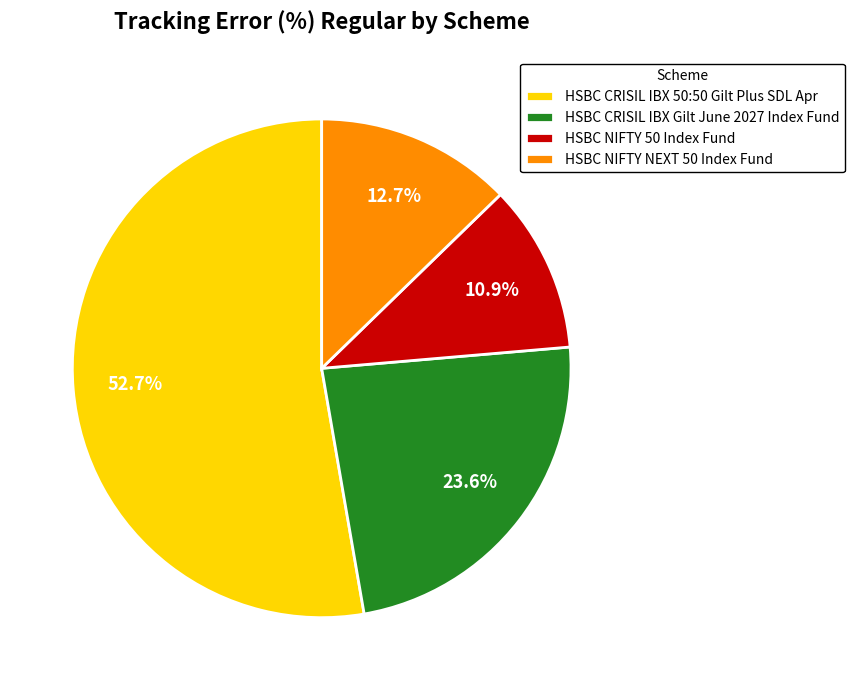

What is the largest slice in the pie chart?

HSBC CRISIL IBX 50:50 Gilt Plus SDL Apr